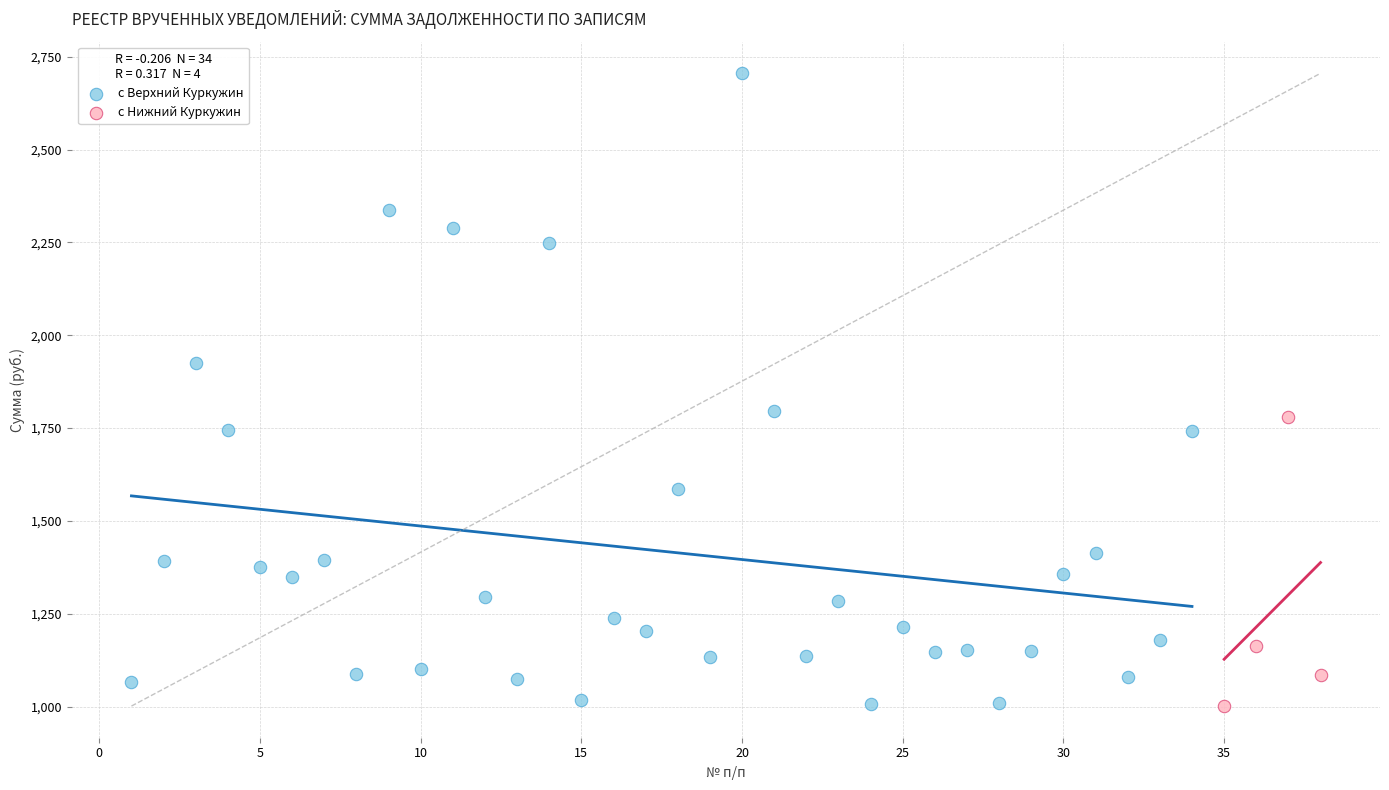

Which series has the widest spread of Y values?

с Верхний Куркужин